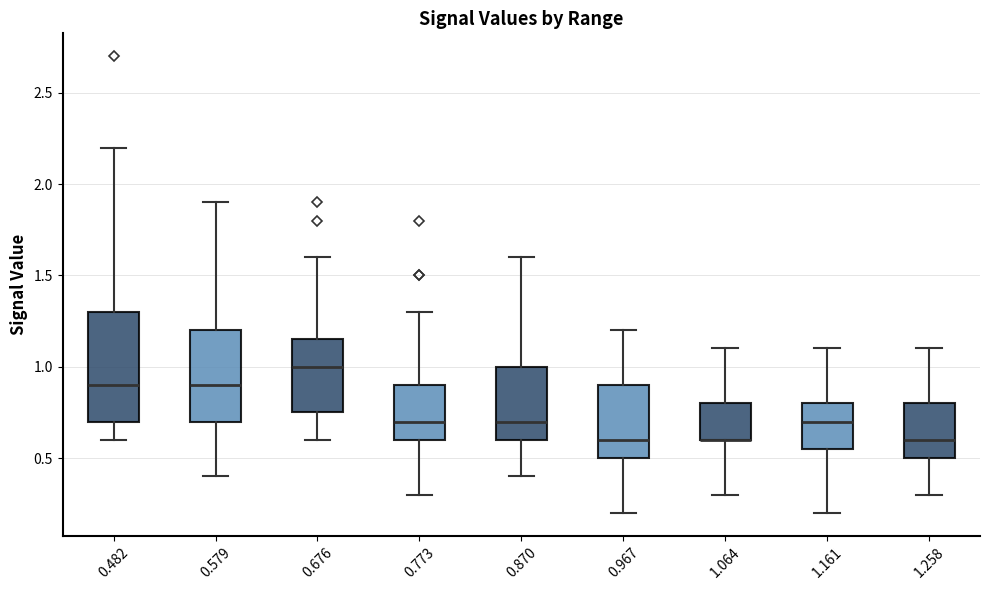

Reading left to right, transcribe this box plot: for each box, give where its median line is, the range the box spans, and where its two whiskers end, as read against the y-axis. The values are not printed on the chart, so give them approximately, as read against the axis.

0.482: median 0.90, box 0.70 to 1.30, whiskers 0.60 to 2.20
0.579: median 0.90, box 0.70 to 1.20, whiskers 0.40 to 1.90
0.676: median 1.00, box 0.75 to 1.15, whiskers 0.60 to 1.60
0.773: median 0.70, box 0.60 to 0.90, whiskers 0.30 to 1.30
0.870: median 0.70, box 0.60 to 1.00, whiskers 0.40 to 1.60
0.967: median 0.60, box 0.50 to 0.90, whiskers 0.20 to 1.20
1.064: median 0.60 (drawn on the box's lower edge), box 0.60 to 0.80, whiskers 0.30 to 1.10
1.161: median 0.70, box 0.55 to 0.80, whiskers 0.20 to 1.10
1.258: median 0.60, box 0.50 to 0.80, whiskers 0.30 to 1.10